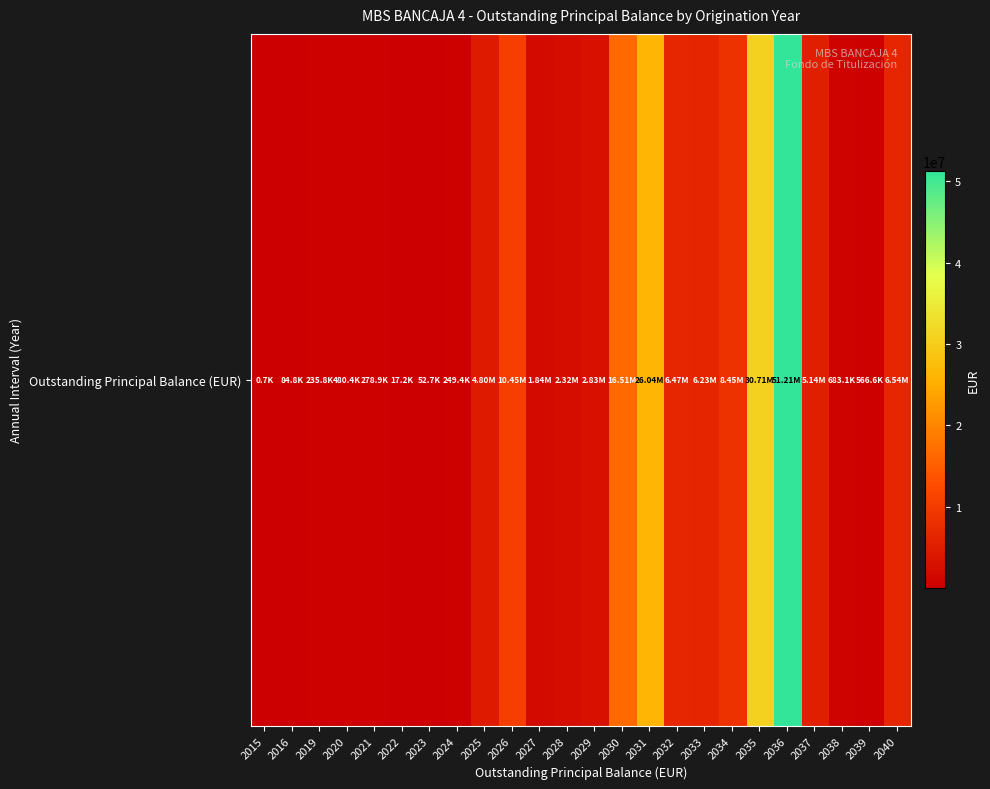

Reading right to left, extract all data points from this chart.

2040=6539152.5	2039=566595.8	2038=683083.0	2037=5135555.7	2036=51212642.2	2035=30706234.5	2034=8450110.5	2033=6230552.4	2032=6466010.1	2031=26038442.6	2030=16509065.0	2029=2829936.1	2028=2315068.7	2027=1839473.5	2026=10453215.6	2025=4798737.2	2024=249383.5	2023=52694.4	2022=17186.0	2021=278882.9	2020=480364.3	2019=235817.4	2016=84799.8	2015=681.1